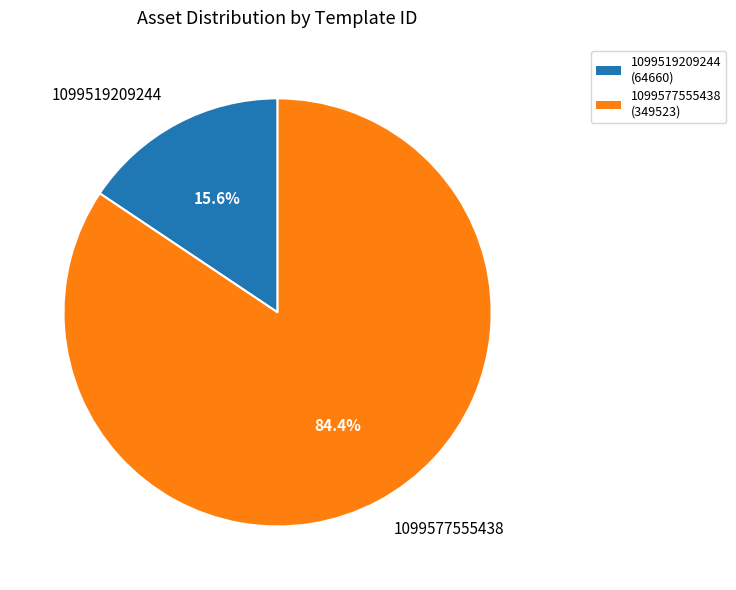

True or false: 1099519209244 accounts for 16% of the total.

True